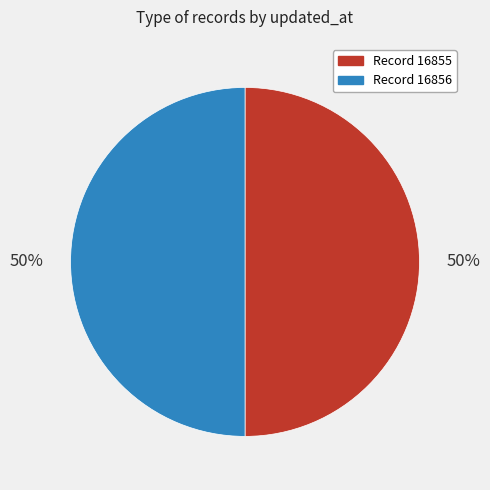

Combined, do Record 16856 and Record 16855 account for over 50%?

Yes